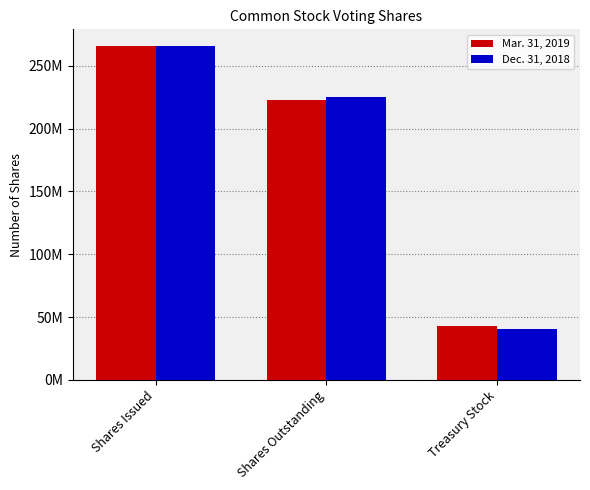

What is the label of the 1st bar from the right?

Treasury Stock